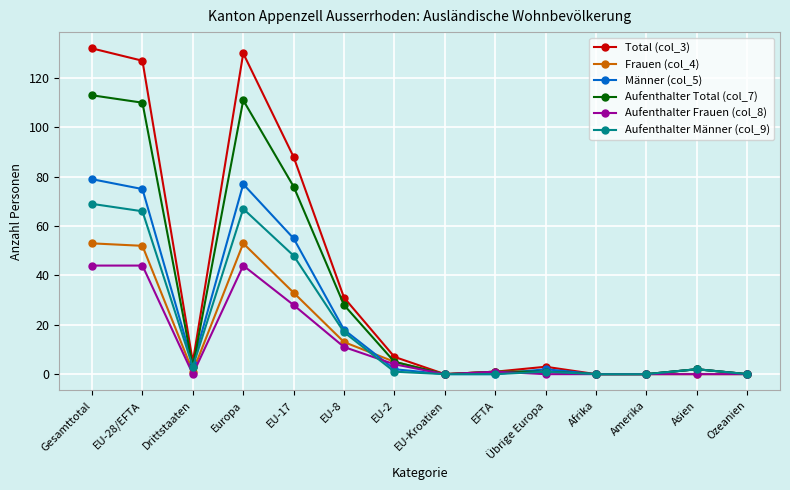

What are all the series names shown in the legend?

Total (col_3), Frauen (col_4), Männer (col_5), Aufenthalter Total (col_7), Aufenthalter Frauen (col_8), Aufenthalter Männer (col_9)